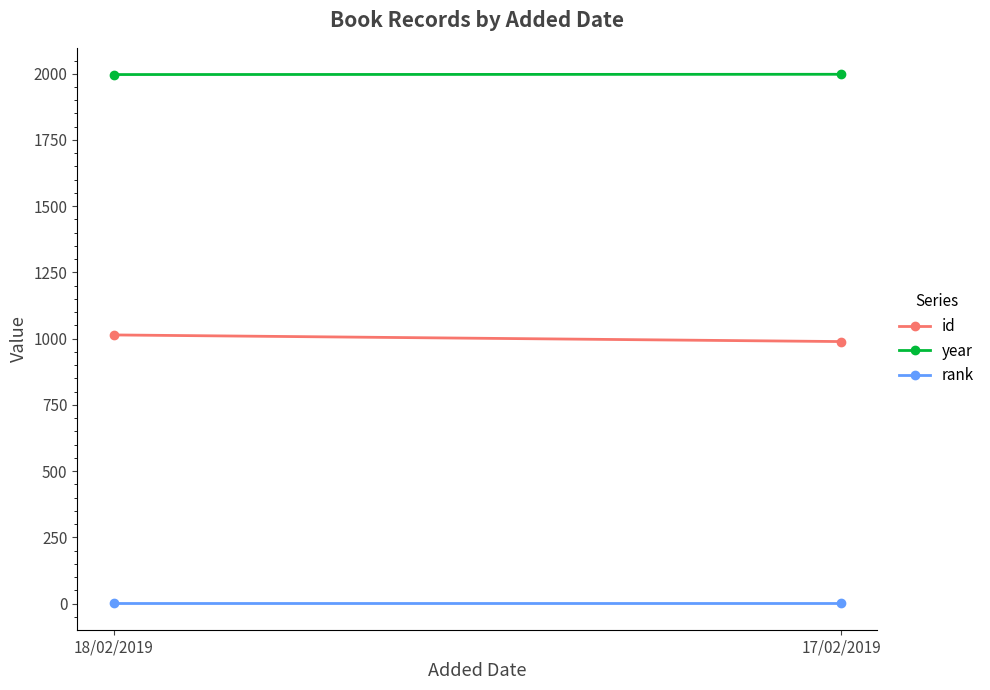

What is the greatest value displayed?

1998